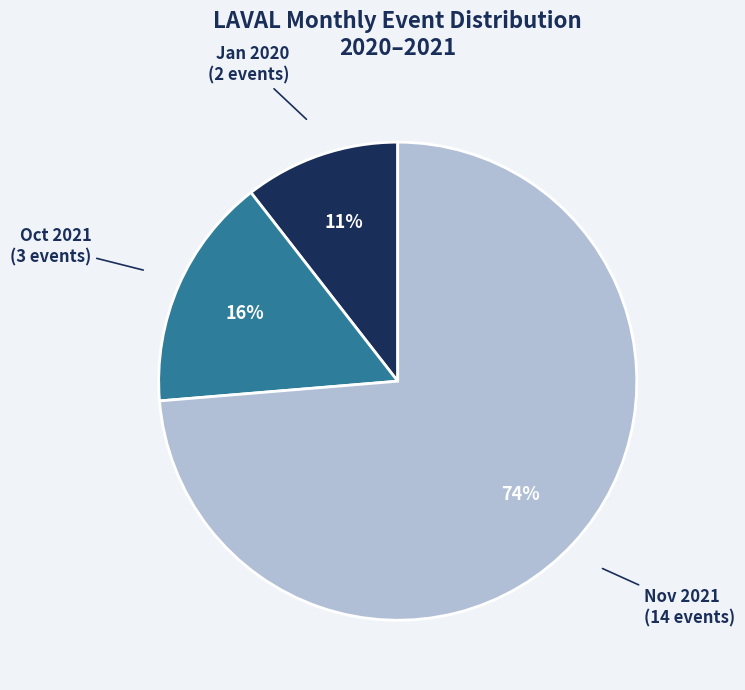

How many slices are in this pie chart?

3